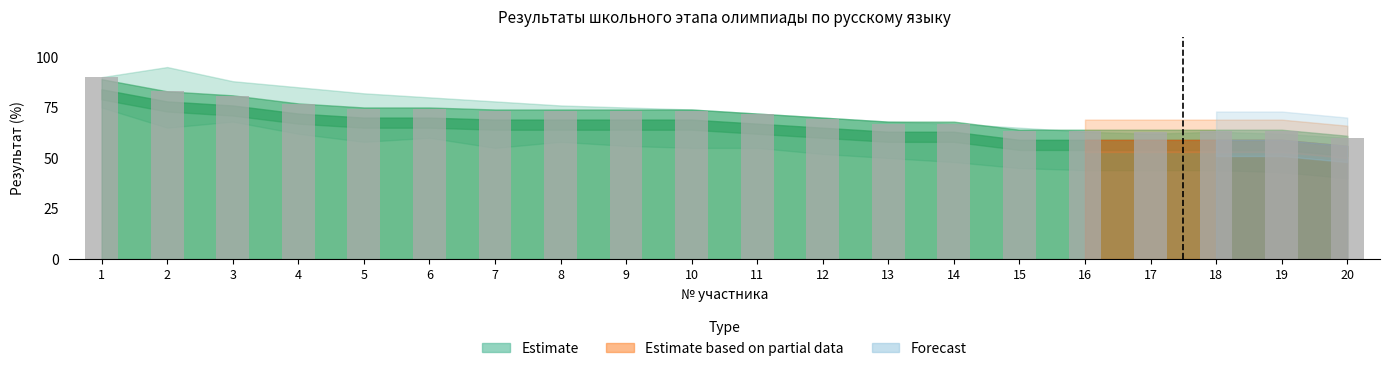

How many categories are shown in the chart?

20